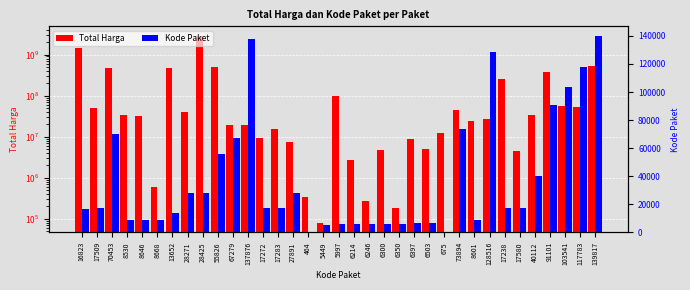

What is the label of the 22nd bar from the right?

17283